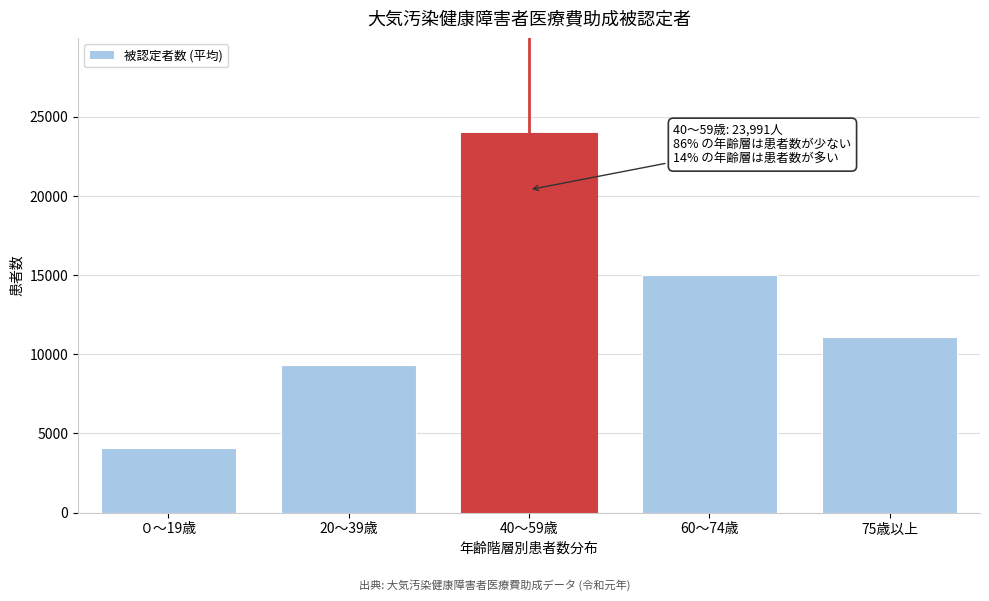

Reading right to left, list all the values displayed in this chart.

11076.0	15007.5	23991.5	9319.5	4101.0